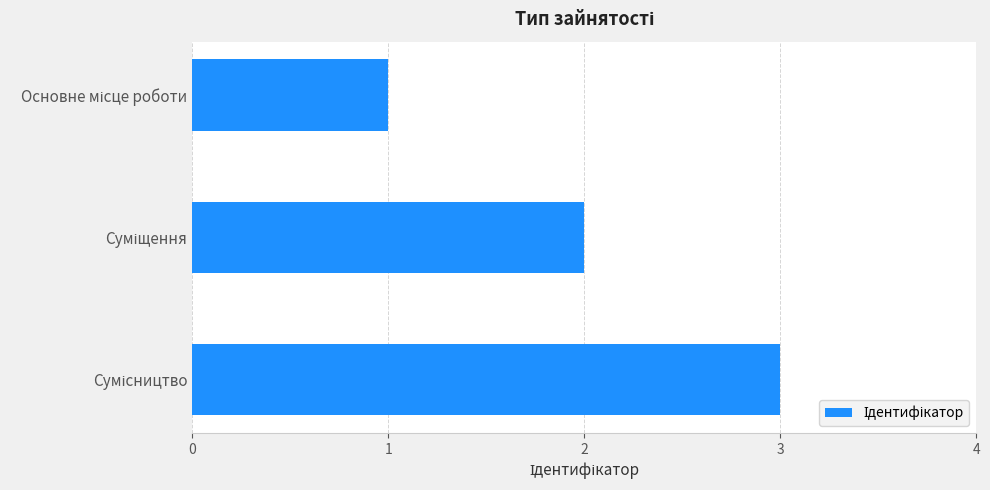

What is the maximum value shown in the chart?

3